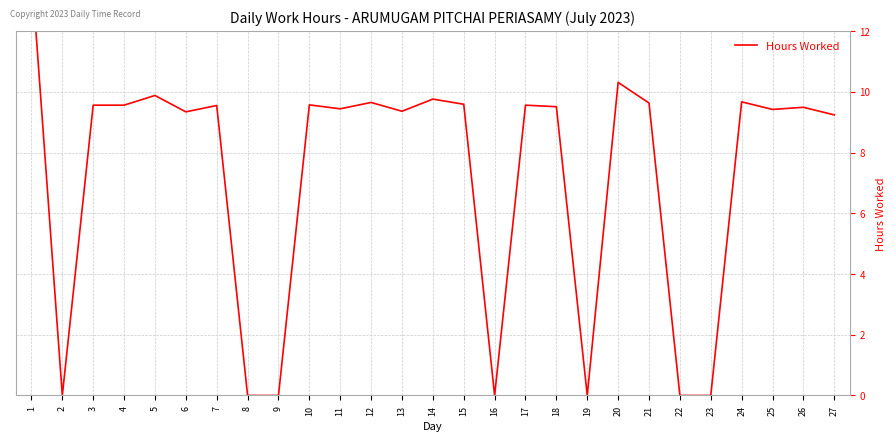

Between 12 and 8, which is larger?

12